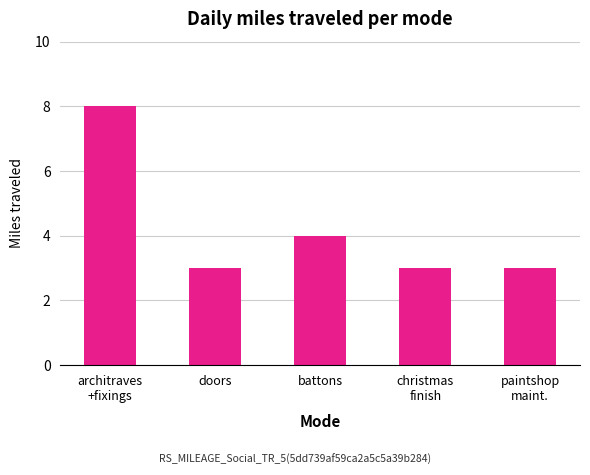

How many bars are there in total?

5